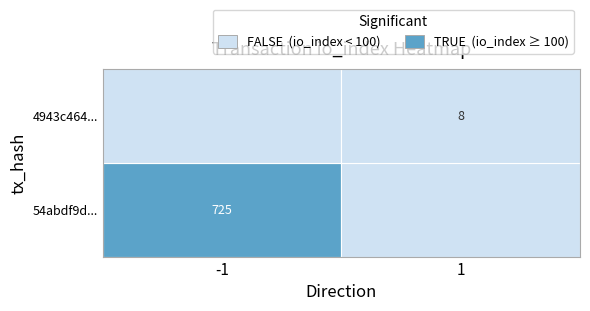

What is the average value of the 54abdf9d... series?

362